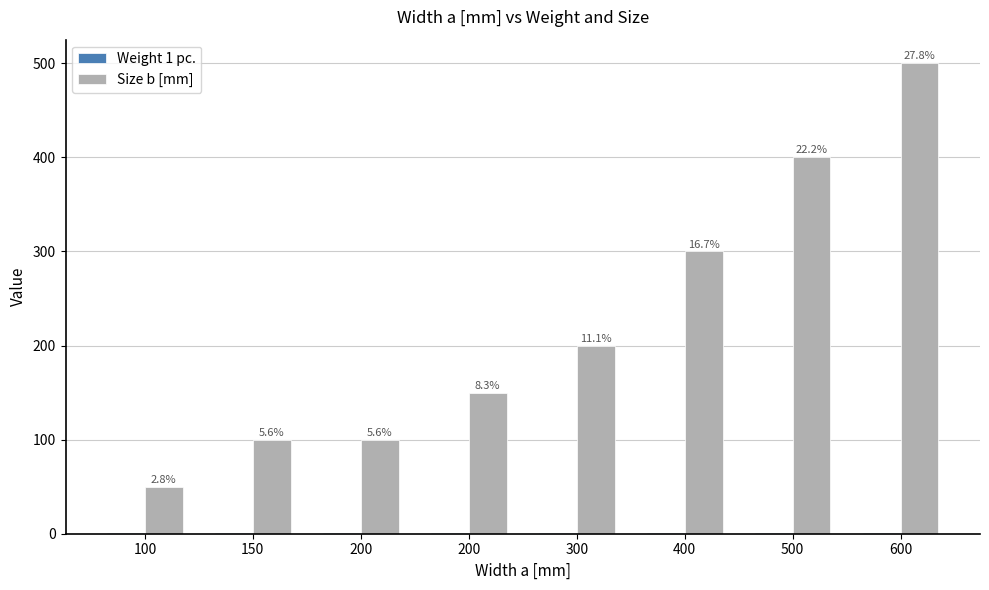

Does the chart contain any negative values?

No